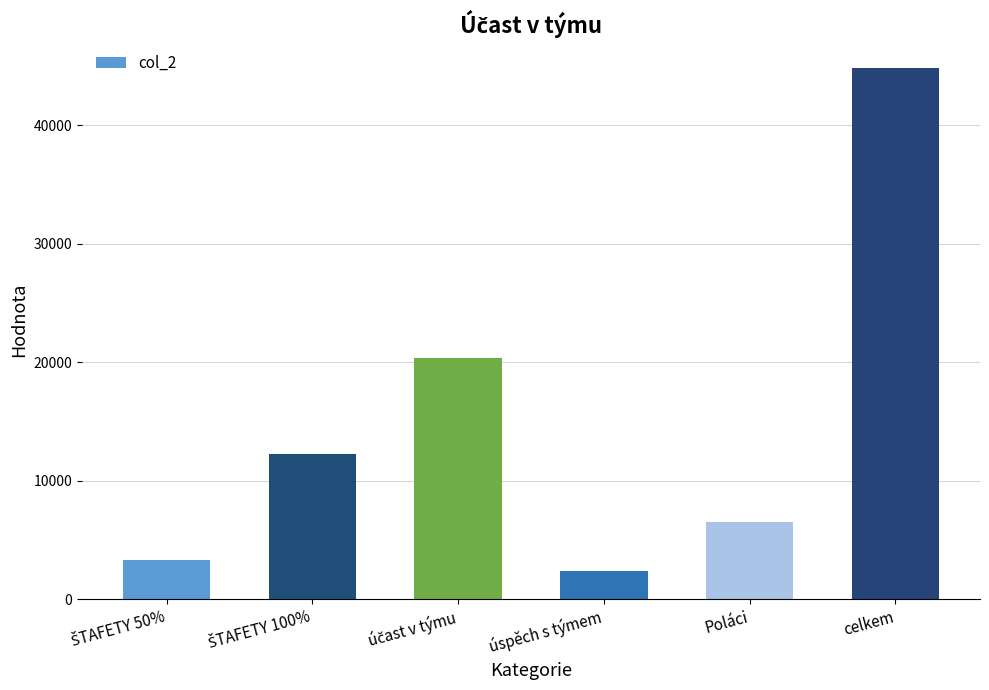

What is the value of the 3rd bar from the left?

20377